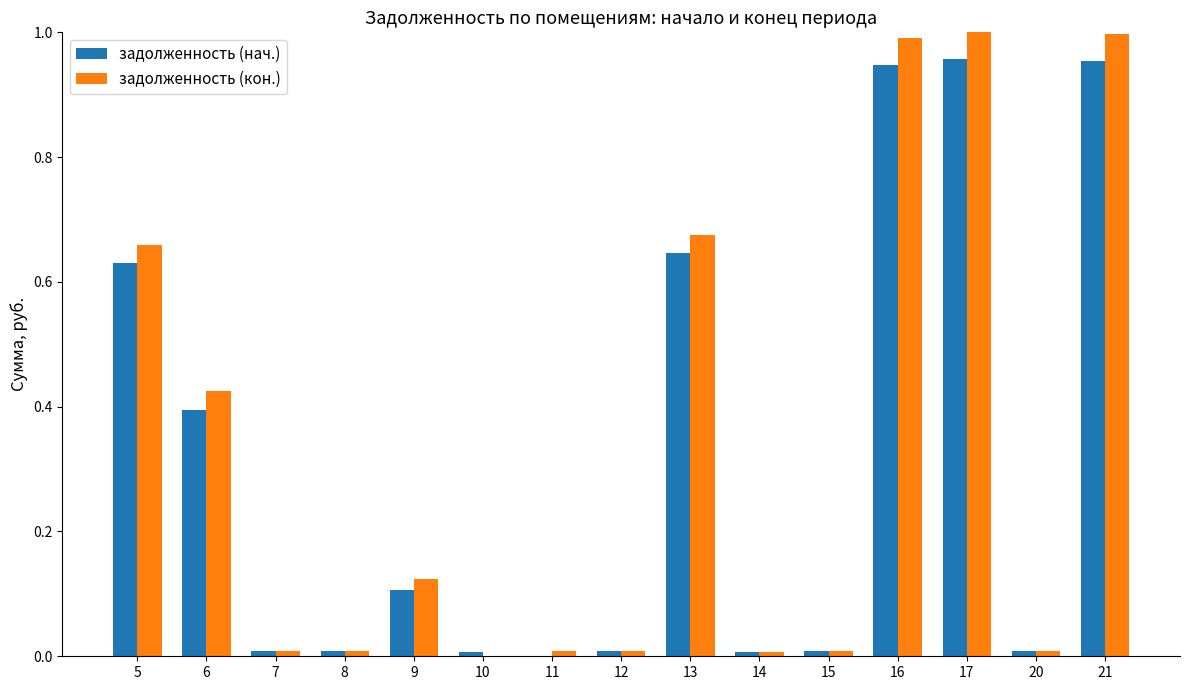

What is the total value across all series at 13?

1.3